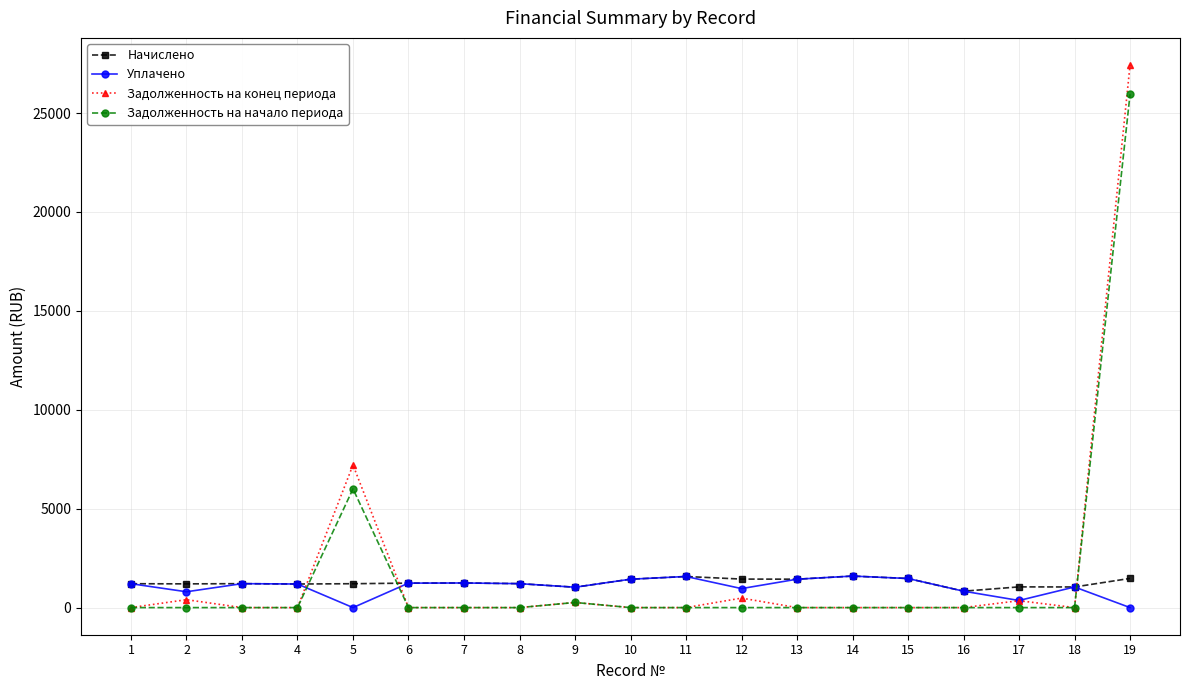

Does the chart display data point markers on the line(s)?

Yes